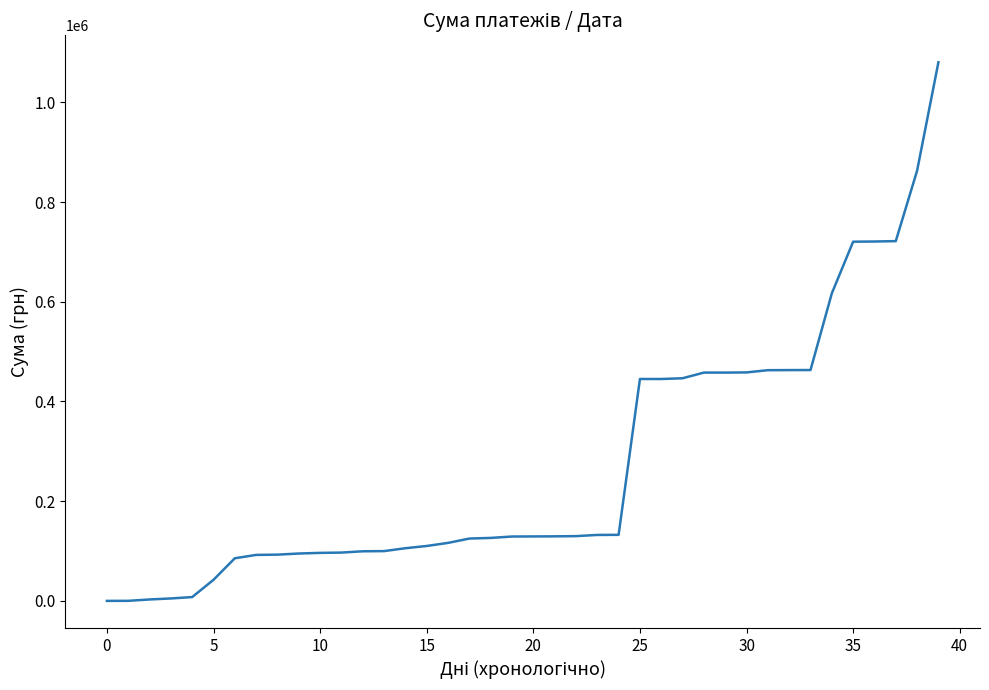

What is the maximum value shown in the chart?

1080321.5